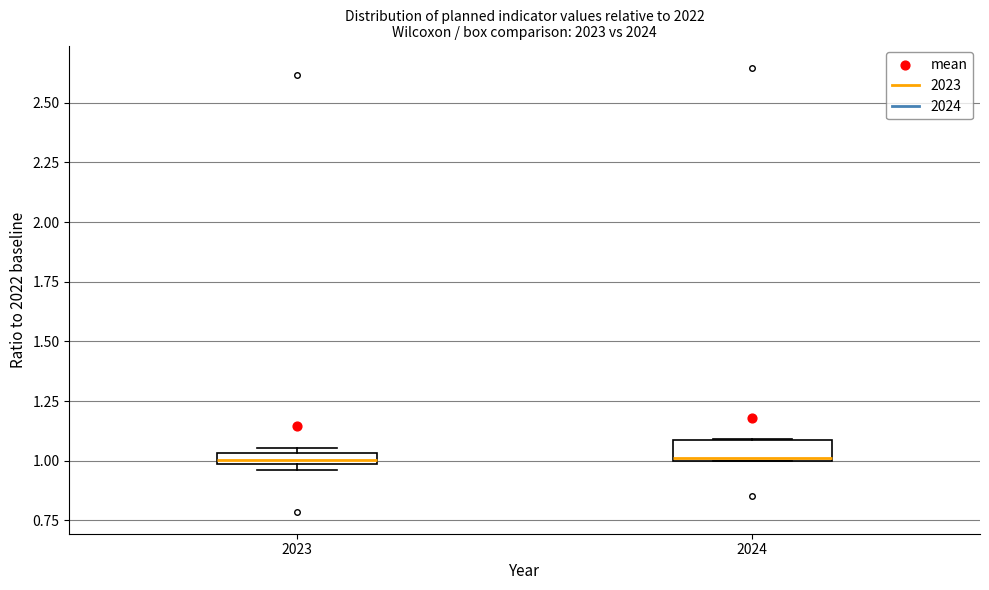

Where is the upper edge of the box at x = 2023 on the y-axis? The values are not printed on the chart, so give them approximately, as read against the axis.

1.05